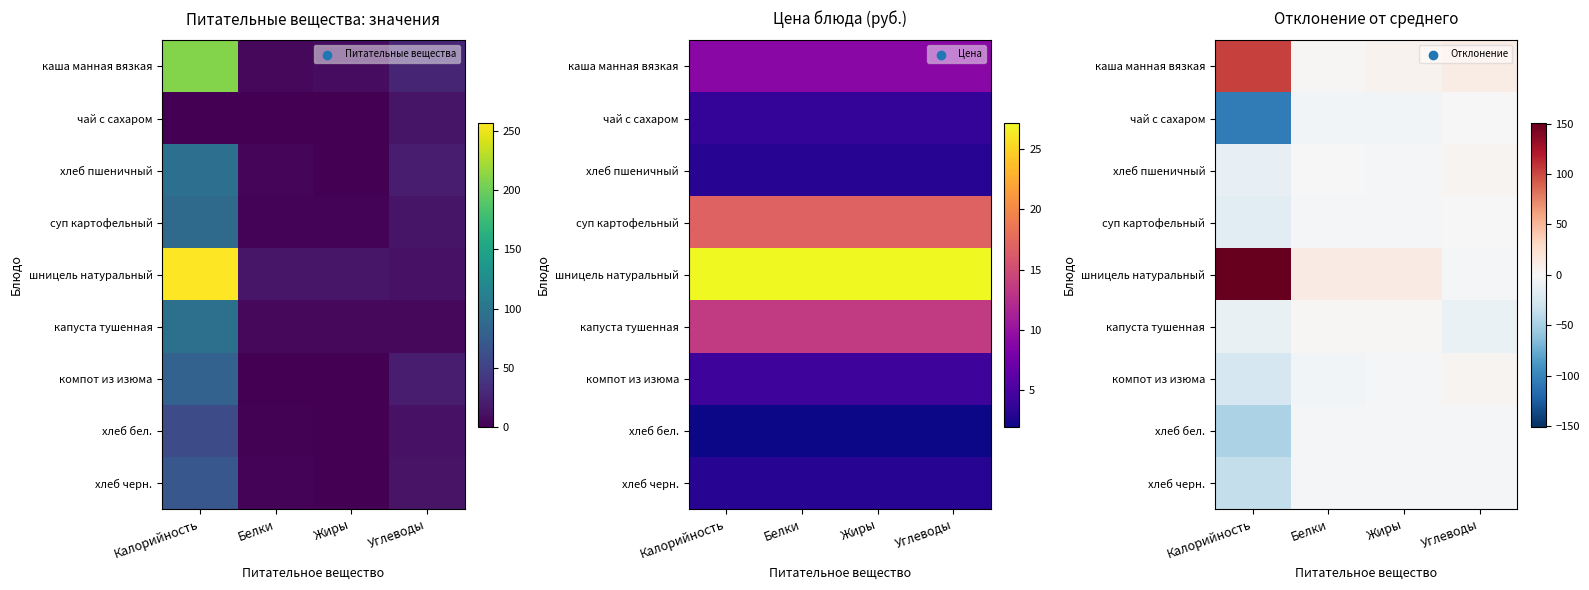

Which category has the highest value in the компот из изюма series?

Углеводы